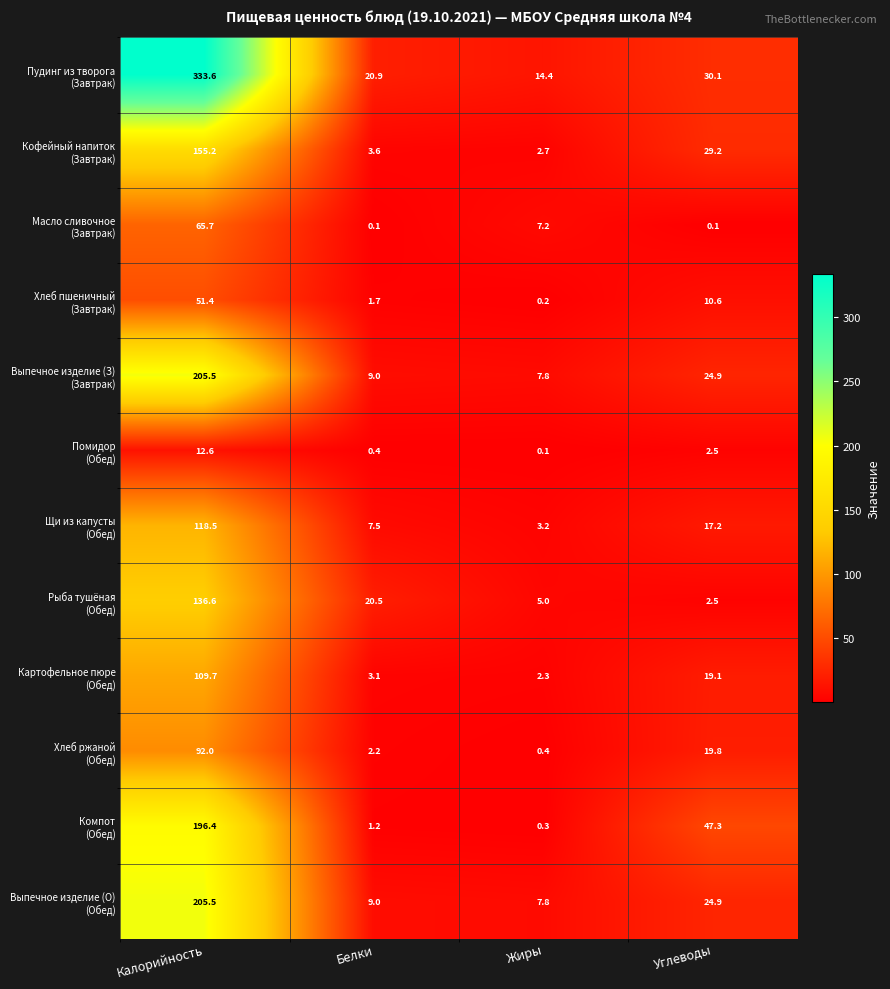

What is the smallest value displayed?

0.1